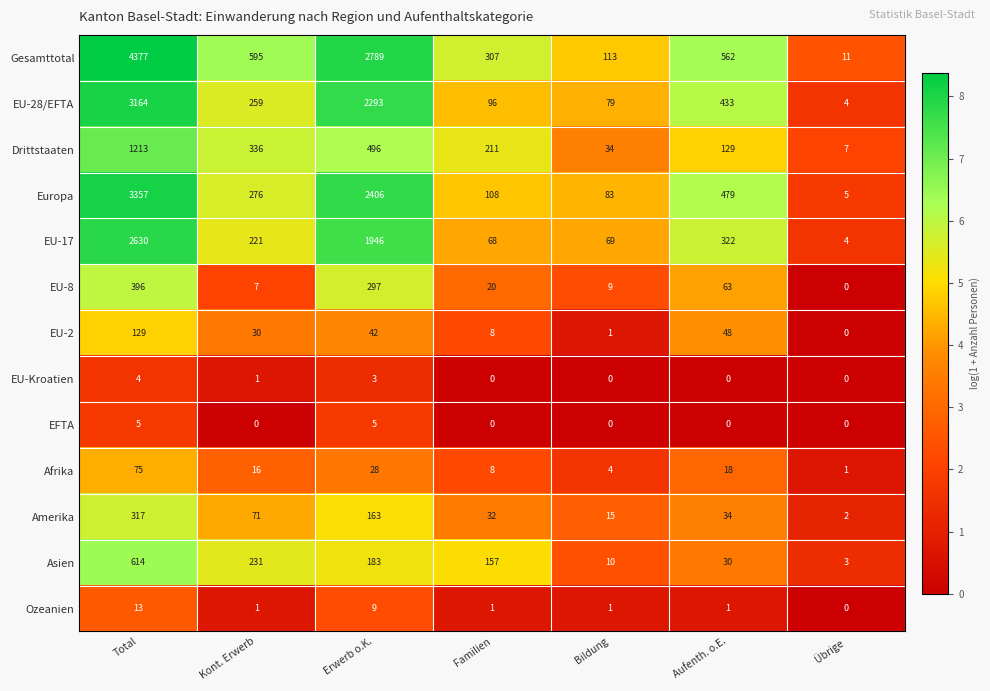

At Erwerb o.K., list the series in order from largest to smallest.

Gesamttotal, Europa, EU-28/EFTA, EU-17, Drittstaaten, EU-8, Asien, Amerika, EU-2, Afrika, Ozeanien, EFTA, EU-Kroatien